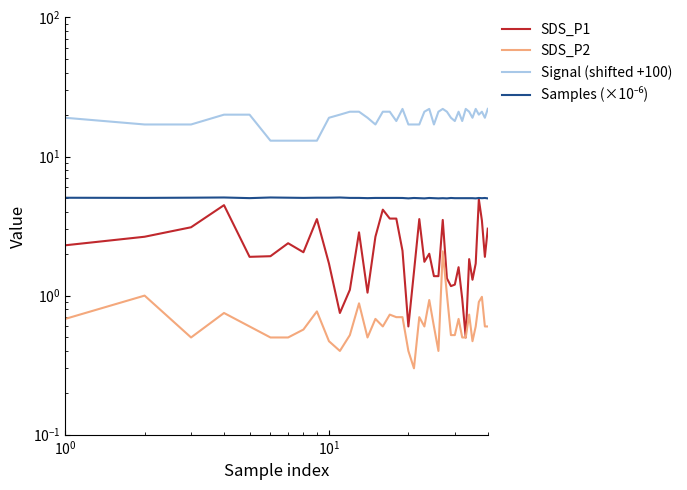

What position from the left is $\mathdefault{10^{1}}$?

3